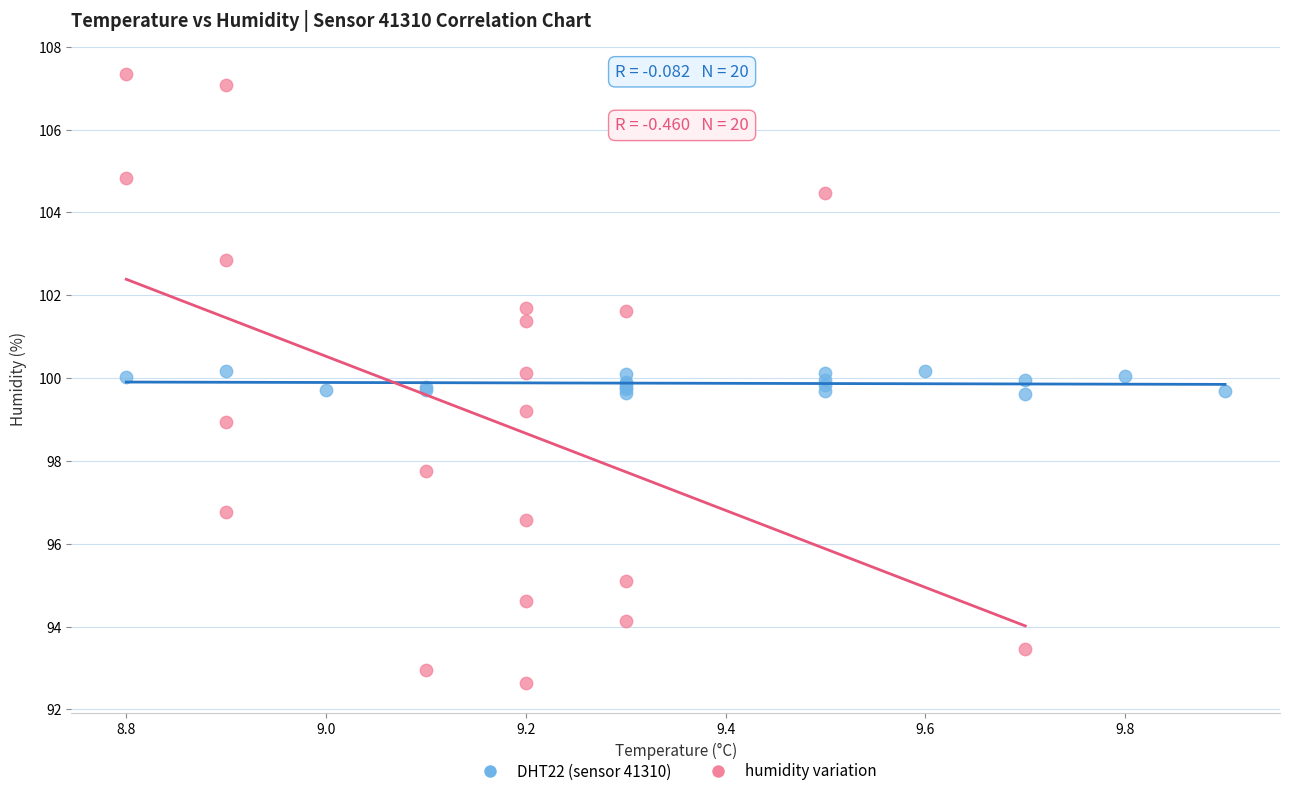

Which series reaches the maximum Y coordinate?

humidity variation